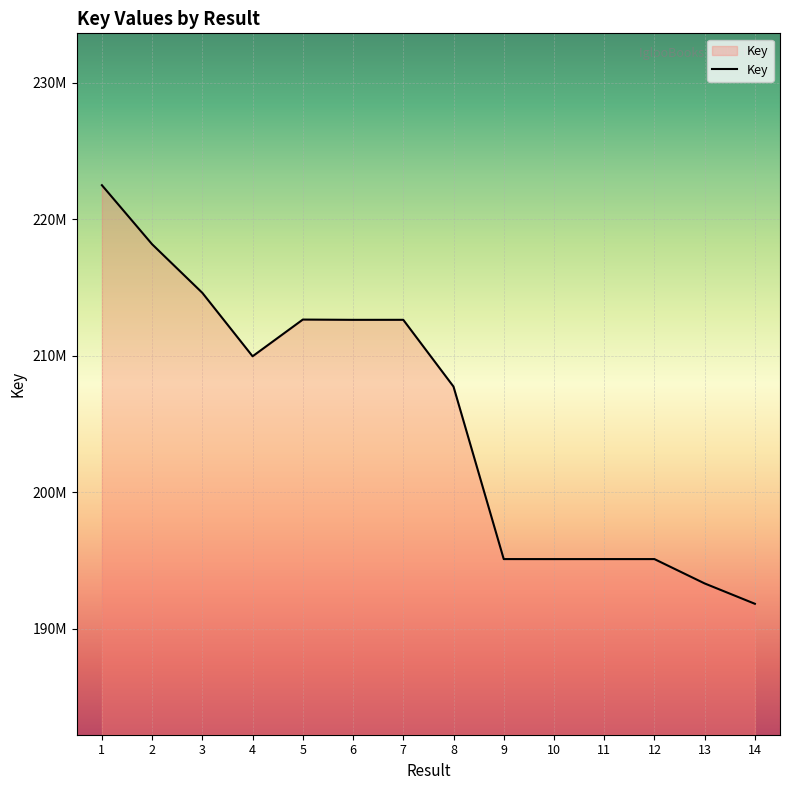

True or false: the data shows 191831777 at 14.

True